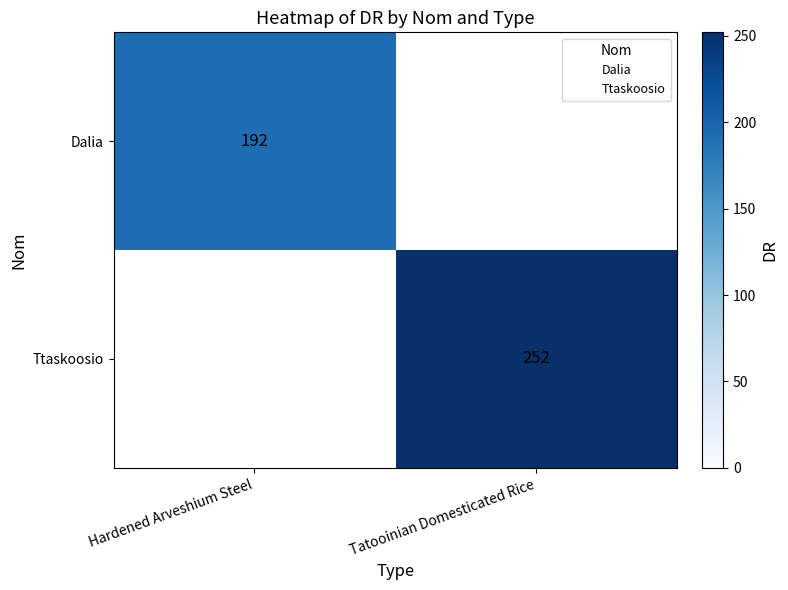

Rank the categories by Ttaskoosio value from highest to lowest.

Hardened Arveshium Steel, Tatooinian Domesticated Rice